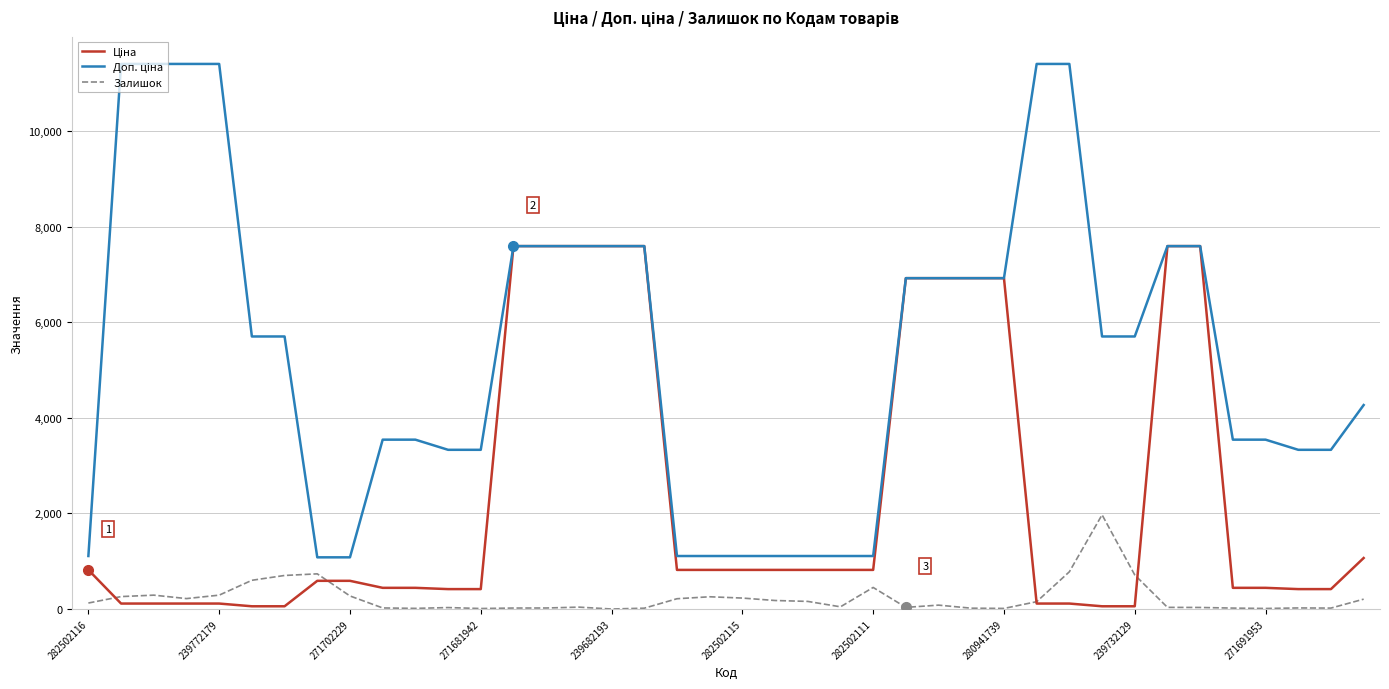

What is the highest value of the Залишок series?

1972.0